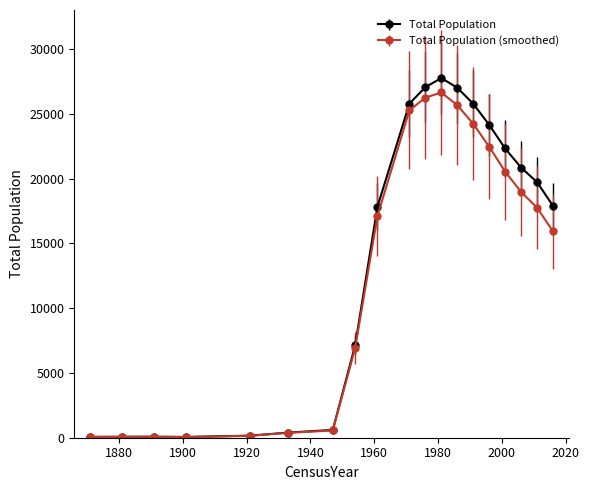

Reading right to left, extract all data points from this chart.

2016=17888	2011=19728	2006=20848	2001=22326	1996=24150	1991=25775	1986=27017	1981=27759	1976=27060	1971=25787	1961=17844	1954=7131	1947=602	1933=395	1921=159	1901=59	1891=77	1881=73	1871=64